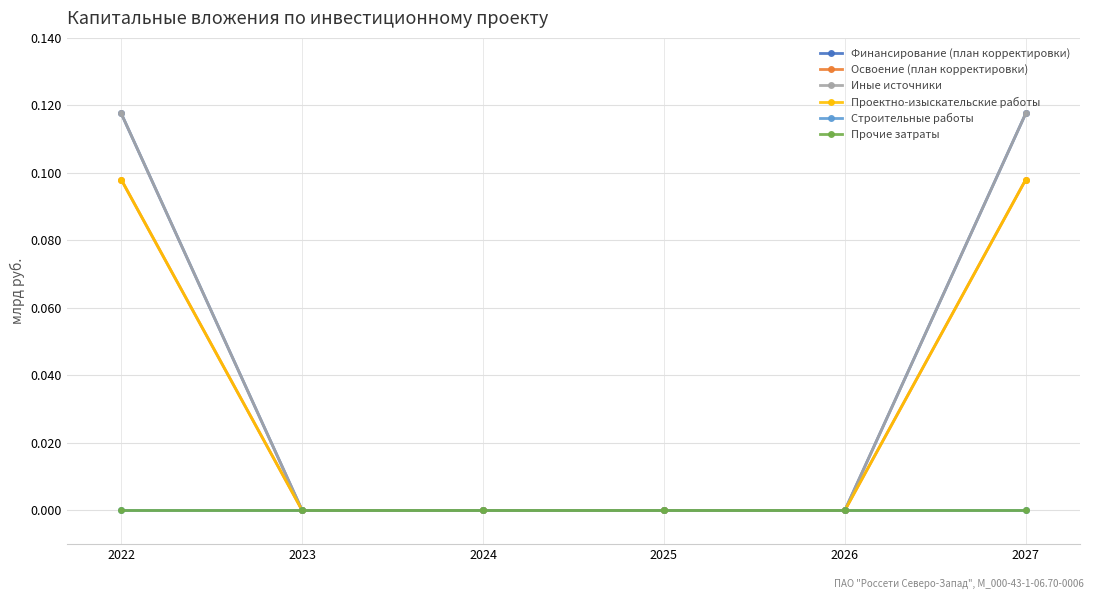

Which series changed the most between 2023 and 2027?

Финансирование (план корректировки)